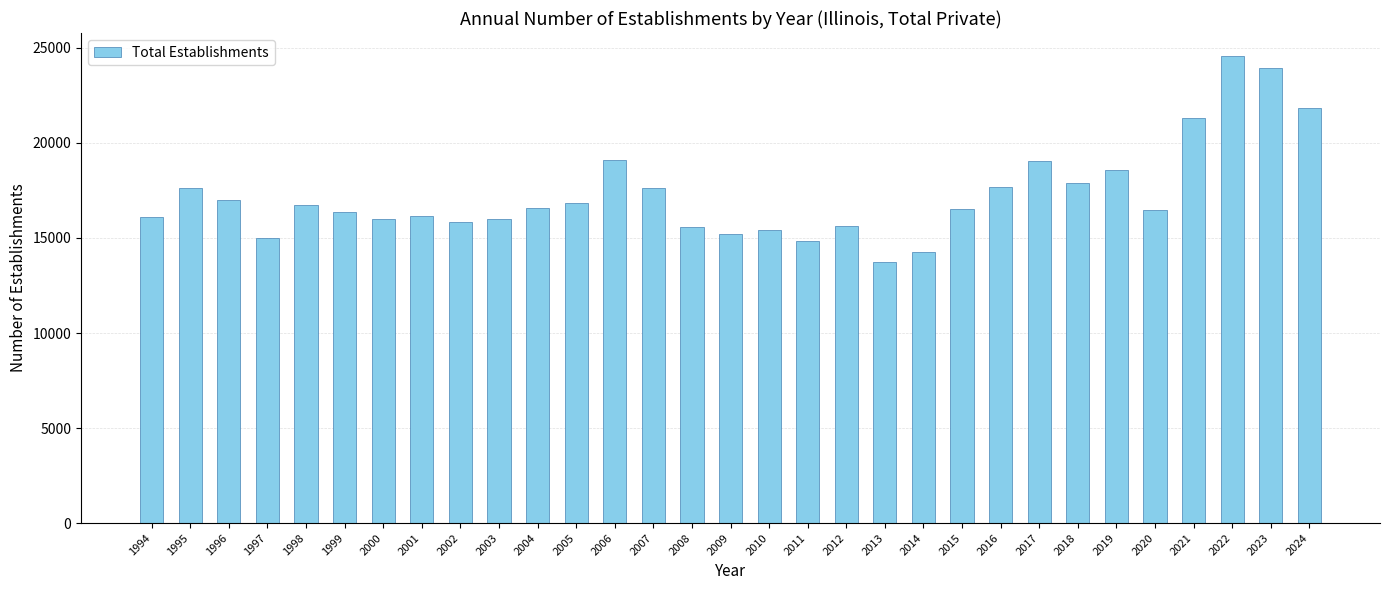

What is the sum of all values?

535558